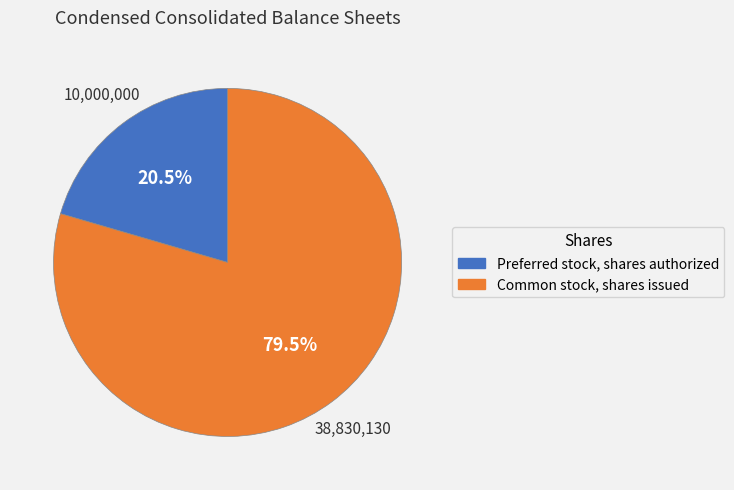

To the nearest percent, what is the difference between the Common stock, shares issued and Preferred stock, shares authorized slice percentages?

59%